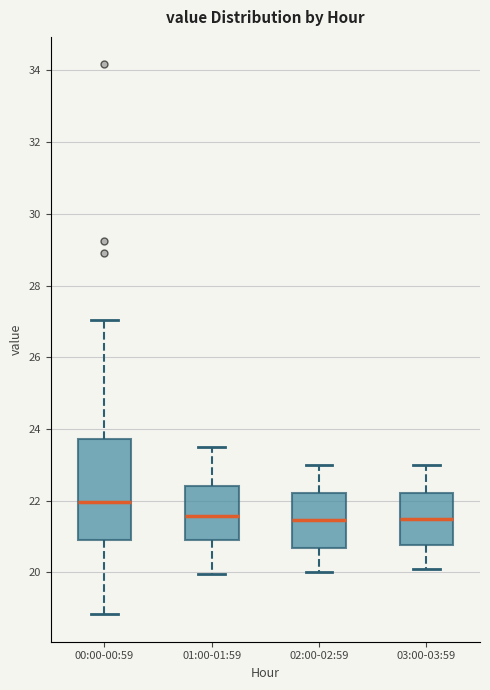

Comparing the boxes themselves (not the whiskers), which one is the tallest?

00:00-00:59